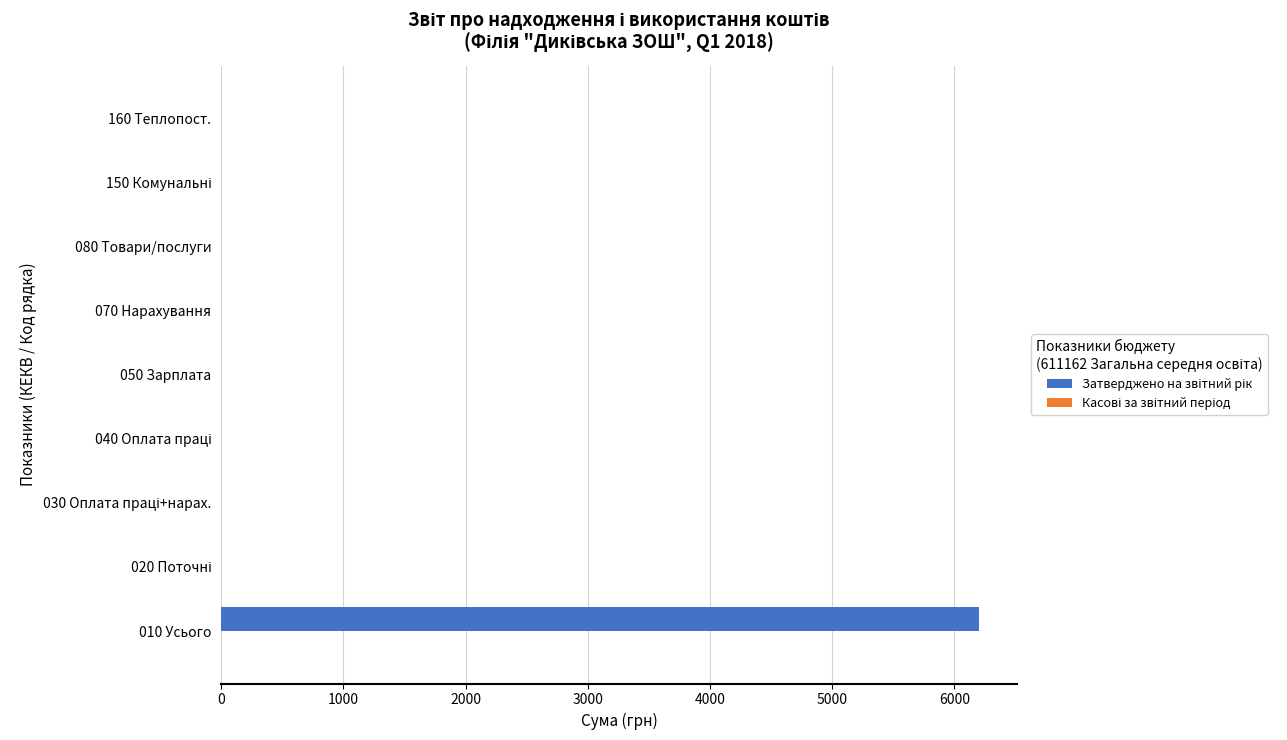

What is the sum of all values?

6200